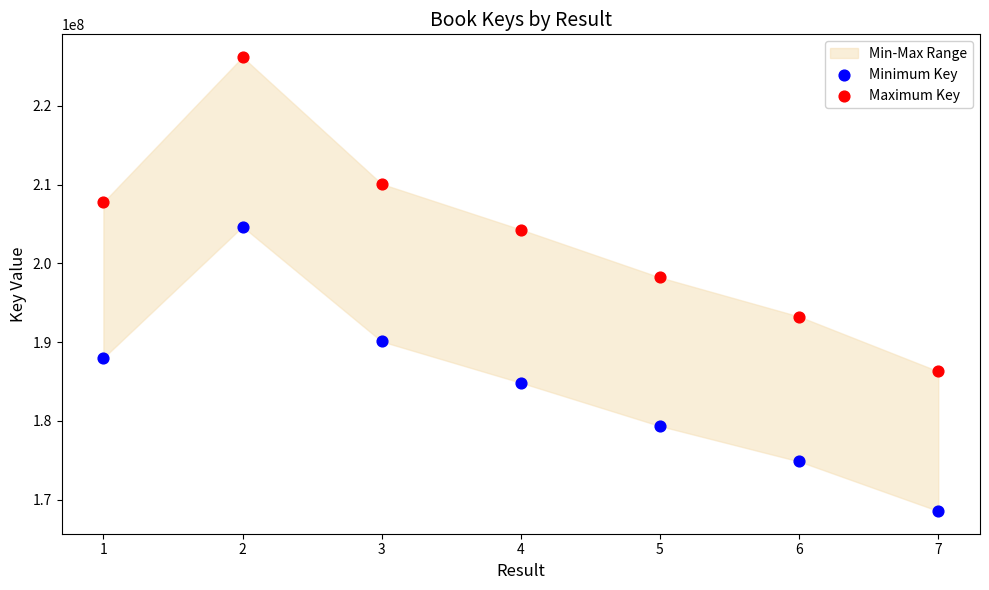

Across all series, what Y value is closest to 197380874?

198217576.2